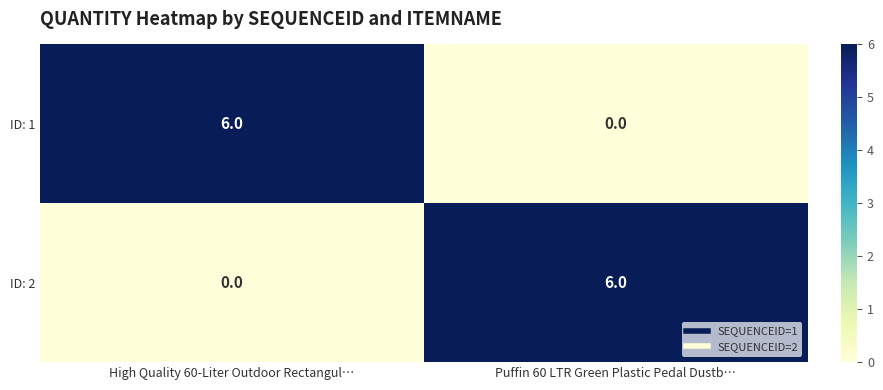

What is the maximum value shown in the chart?

6